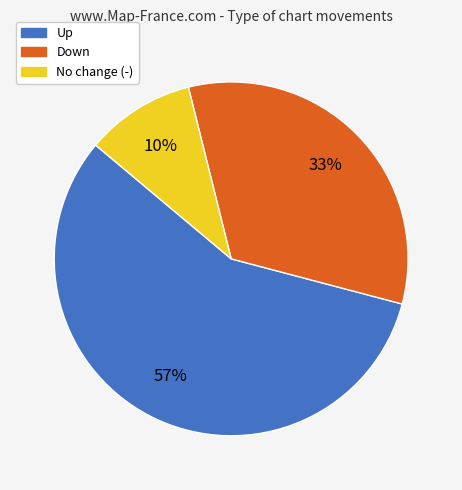

To the nearest percent, what is the difference between the largest and smallest slice percentages?

47%